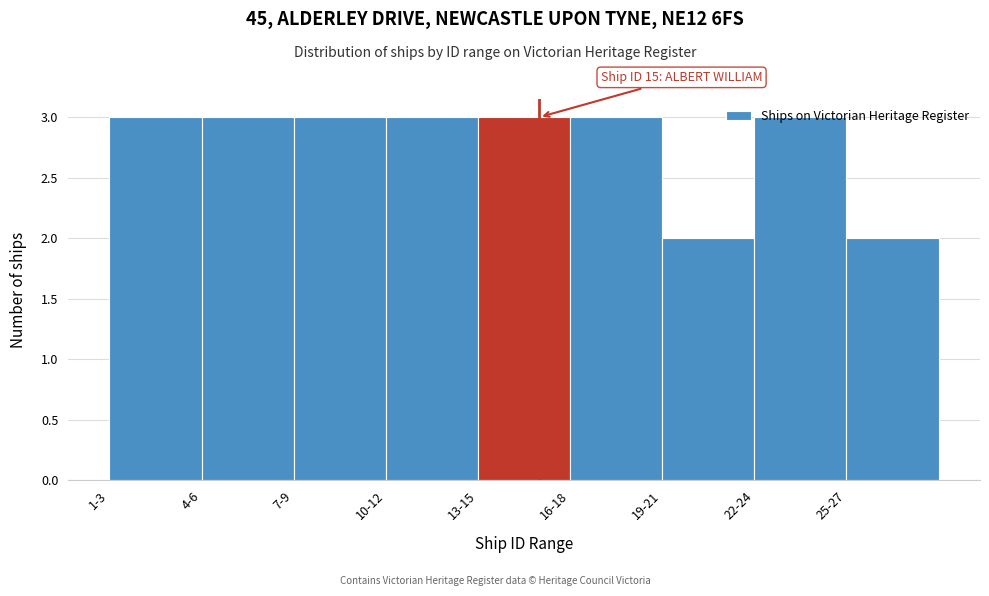

What is the maximum value shown in the chart?

3